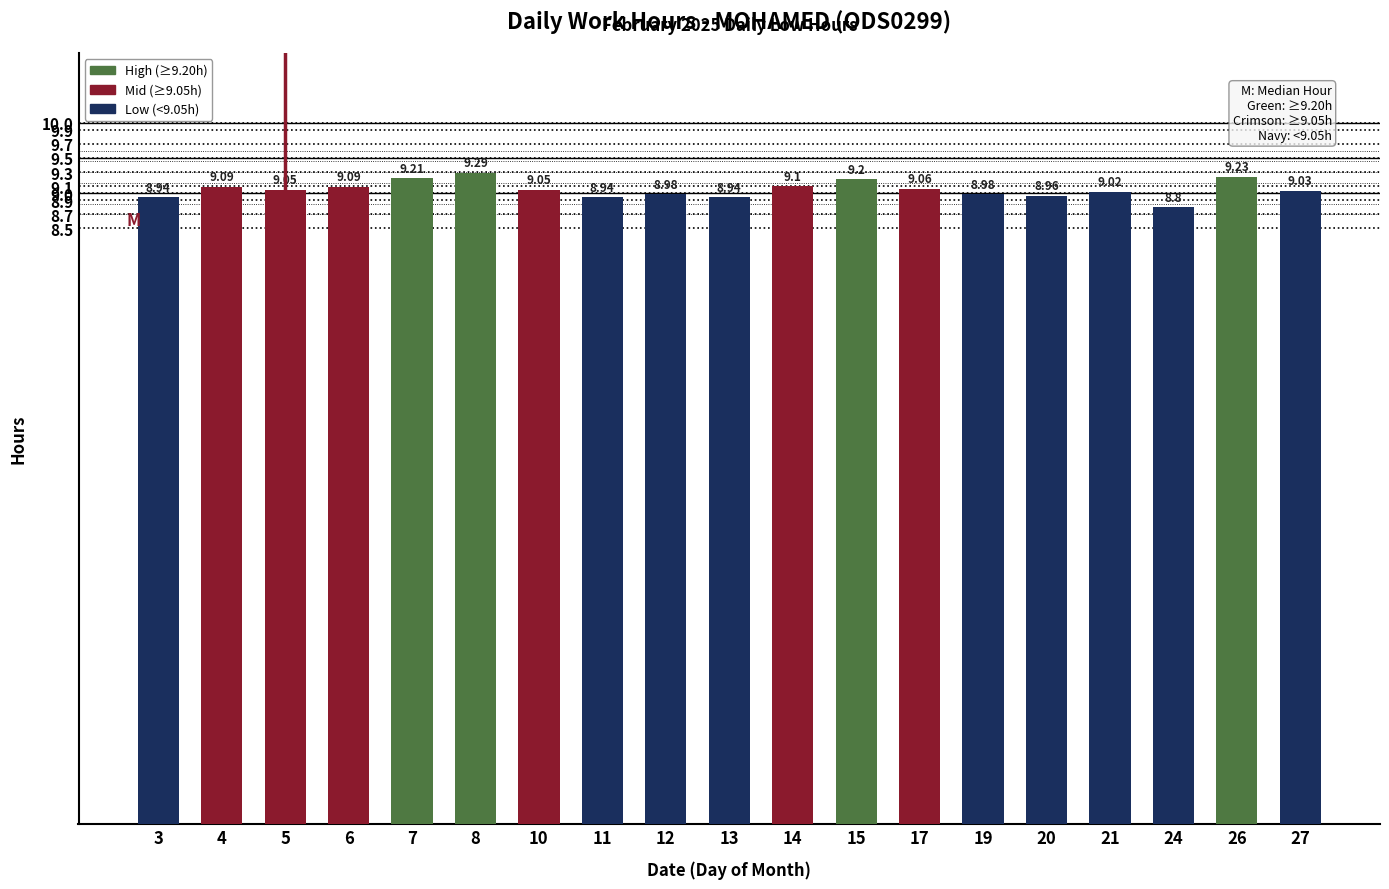

At which label does the data first exceed 9?

4